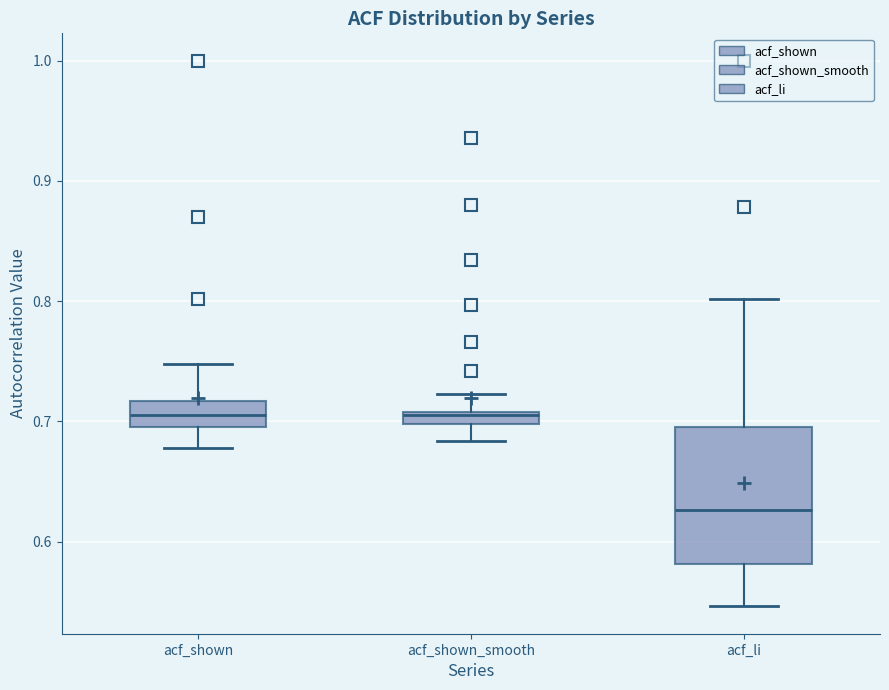

Where does the upper whisker of the box for acf_li end on the y-axis? The values are not printed on the chart, so give them approximately, as read against the axis.

0.80